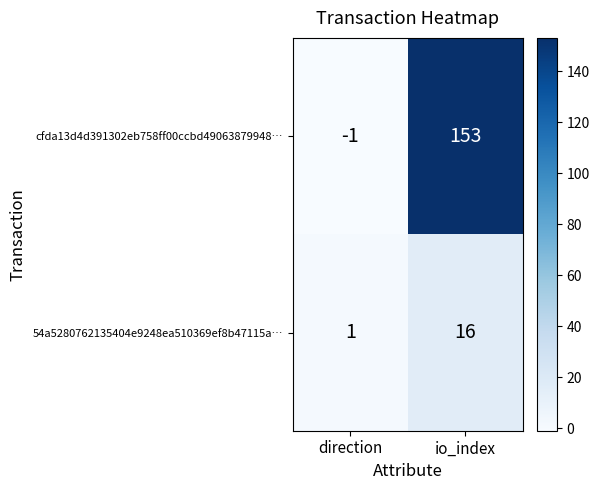

What is the smallest value displayed?

-1